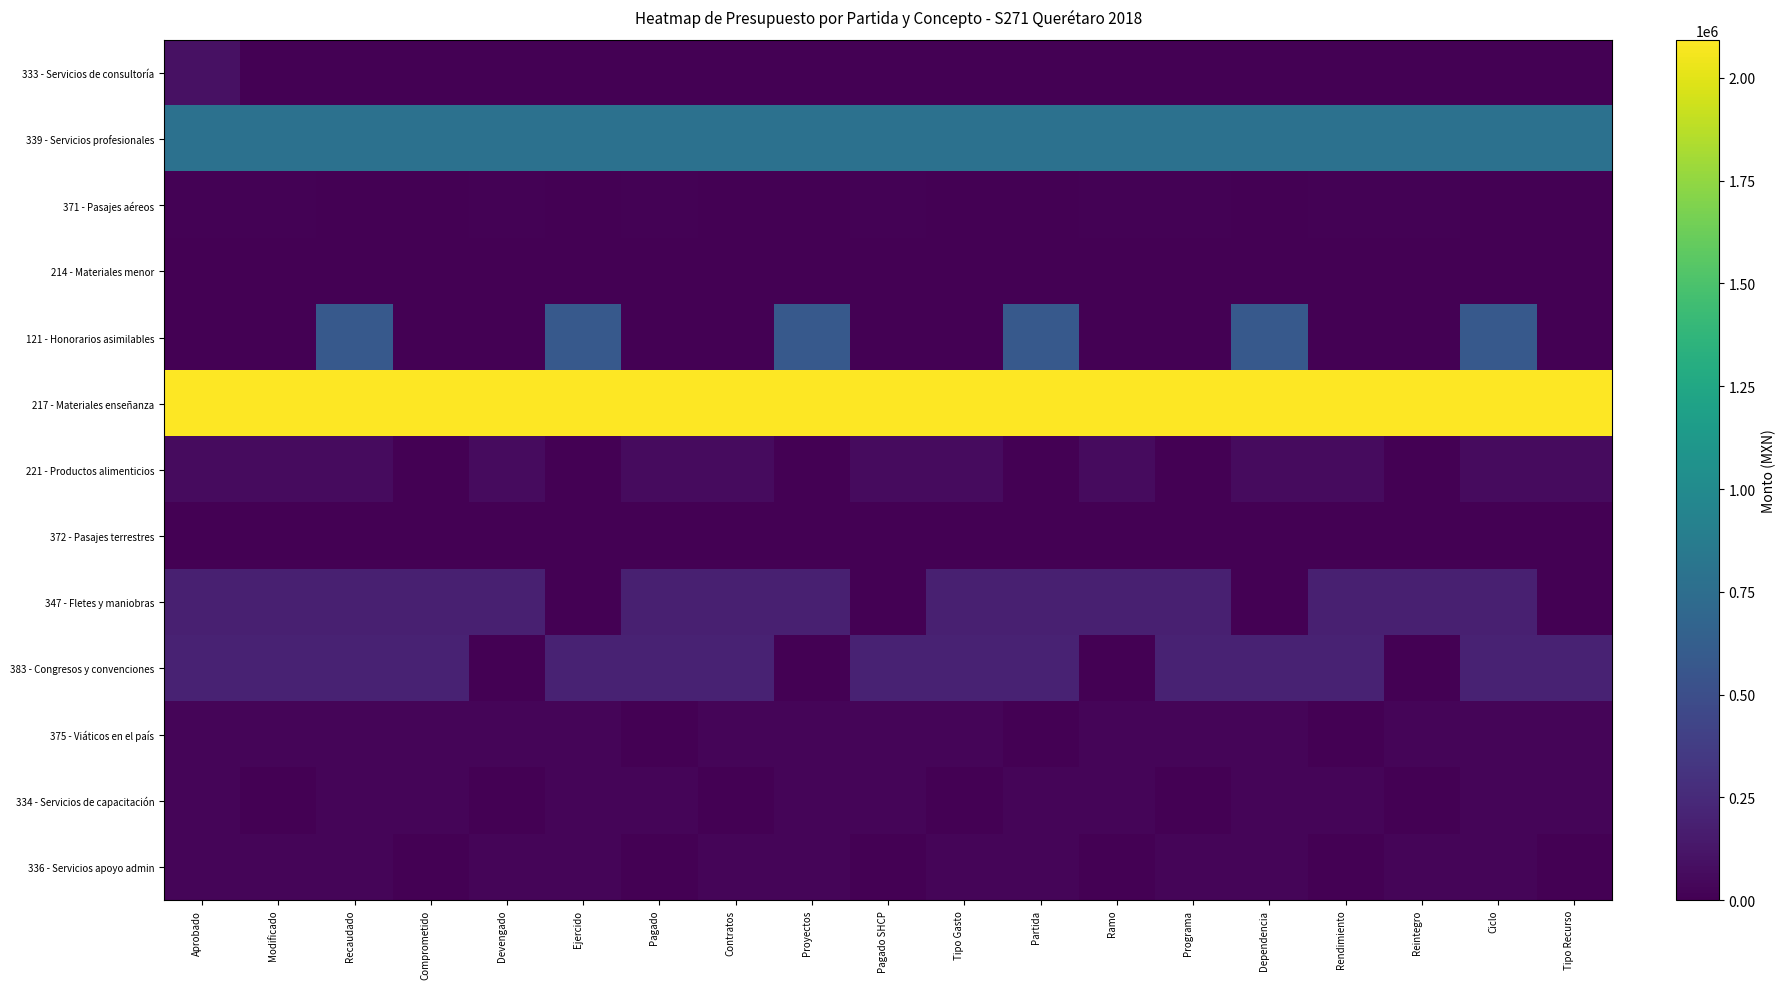

Reading right to left, what are all the values shown in this chart?

333 - Servicios de consultoría: Tipo Recurso=0.0	Ciclo=0.0	Reintegro=0.0	Rendimiento=0.0	Dependencia=0.0	Programa=0.0	Ramo=0.0	Partida=0.0	Tipo Gasto=0.0	Pagado SHCP=0.0	Proyectos=0.0	Contratos=0.0	Pagado=0.0	Ejercido=0.0	Devengado=0.0	Comprometido=0.0	Recaudado=0.0	Modificado=0.0	Aprobado=92279.4
339 - Servicios profesionales: Tipo Recurso=784239.3	Ciclo=784239.3	Reintegro=784239.3	Rendimiento=784239.3	Dependencia=784239.3	Programa=784239.3	Ramo=784239.3	Partida=784239.3	Tipo Gasto=784239.3	Pagado SHCP=784239.3	Proyectos=784239.3	Contratos=784239.3	Pagado=784239.3	Ejercido=784239.3	Devengado=784239.3	Comprometido=784239.3	Recaudado=784239.3	Modificado=784239.3	Aprobado=784239.3
371 - Pasajes aéreos: Tipo Recurso=0.0	Ciclo=0.0	Reintegro=9784.0	Rendimiento=9784.0	Dependencia=0.0	Programa=9784.0	Ramo=9784.0	Partida=0.0	Tipo Gasto=0.0	Pagado SHCP=9784.0	Proyectos=0.0	Contratos=0.0	Pagado=9784.0	Ejercido=0.0	Devengado=9784.0	Comprometido=0.0	Recaudado=0.0	Modificado=9784.0	Aprobado=9784.0
214 - Materiales menor: Tipo Recurso=0.0	Ciclo=1895.0	Reintegro=1895.0	Rendimiento=0.0	Dependencia=1895.0	Programa=1895.0	Ramo=0.0	Partida=1895.0	Tipo Gasto=1895.0	Pagado SHCP=0.0	Proyectos=1895.0	Contratos=1895.0	Pagado=0.0	Ejercido=1895.0	Devengado=0.0	Comprometido=1895.0	Recaudado=0.0	Modificado=1895.0	Aprobado=1895.0
121 - Honorarios asimilables: Tipo Recurso=0.0	Ciclo=585000.0	Reintegro=0.0	Rendimiento=0.0	Dependencia=585000.0	Programa=0.0	Ramo=0.0	Partida=585000.0	Tipo Gasto=0.0	Pagado SHCP=0.0	Proyectos=585000.0	Contratos=0.0	Pagado=0.0	Ejercido=585000.0	Devengado=0.0	Comprometido=0.0	Recaudado=585000.0	Modificado=0.0	Aprobado=0.0
217 - Materiales enseñanza: Tipo Recurso=2093021.3	Ciclo=2093021.3	Reintegro=2093021.3	Rendimiento=2093021.3	Dependencia=2093021.3	Programa=2093021.3	Ramo=2093021.3	Partida=2093021.3	Tipo Gasto=2093021.3	Pagado SHCP=2093021.3	Proyectos=2093021.3	Contratos=2093021.3	Pagado=2093021.3	Ejercido=2093021.3	Devengado=2093021.3	Comprometido=2093021.3	Recaudado=2093021.3	Modificado=2093021.3	Aprobado=2093021.3
221 - Productos alimenticios: Tipo Recurso=61199.3	Ciclo=61199.3	Reintegro=0.0	Rendimiento=61199.3	Dependencia=61199.3	Programa=0.0	Ramo=61199.3	Partida=0.0	Tipo Gasto=61199.3	Pagado SHCP=61199.3	Proyectos=0.0	Contratos=61199.3	Pagado=61199.3	Ejercido=0.0	Devengado=61199.3	Comprometido=0.0	Recaudado=61199.3	Modificado=61199.3	Aprobado=61199.3
372 - Pasajes terrestres: Tipo Recurso=300.0	Ciclo=0.0	Reintegro=300.0	Rendimiento=0.0	Dependencia=300.0	Programa=300.0	Ramo=0.0	Partida=300.0	Tipo Gasto=0.0	Pagado SHCP=300.0	Proyectos=300.0	Contratos=0.0	Pagado=300.0	Ejercido=300.0	Devengado=0.0	Comprometido=300.0	Recaudado=300.0	Modificado=0.0	Aprobado=300.0
347 - Fletes y maniobras: Tipo Recurso=0.0	Ciclo=180300.0	Reintegro=180300.0	Rendimiento=180300.0	Dependencia=0.0	Programa=180300.0	Ramo=180300.0	Partida=180300.0	Tipo Gasto=180300.0	Pagado SHCP=0.0	Proyectos=180300.0	Contratos=180300.0	Pagado=180300.0	Ejercido=0.0	Devengado=180300.0	Comprometido=180300.0	Recaudado=180300.0	Modificado=180300.0	Aprobado=180300.0
383 - Congresos y convenciones: Tipo Recurso=203000.0	Ciclo=203000.0	Reintegro=0.0	Rendimiento=203000.0	Dependencia=203000.0	Programa=203000.0	Ramo=0.0	Partida=203000.0	Tipo Gasto=203000.0	Pagado SHCP=203000.0	Proyectos=0.0	Contratos=203000.0	Pagado=203000.0	Ejercido=203000.0	Devengado=0.0	Comprometido=203000.0	Recaudado=203000.0	Modificado=203000.0	Aprobado=203000.0
375 - Viáticos en el país: Tipo Recurso=28064.0	Ciclo=28064.0	Reintegro=28064.0	Rendimiento=0.0	Dependencia=28064.0	Programa=28064.0	Ramo=28064.0	Partida=0.0	Tipo Gasto=28064.0	Pagado SHCP=28064.0	Proyectos=28064.0	Contratos=28064.0	Pagado=0.0	Ejercido=28064.0	Devengado=28064.0	Comprometido=28064.0	Recaudado=28064.0	Modificado=28064.0	Aprobado=28064.0
334 - Servicios de capacitación: Tipo Recurso=25520.0	Ciclo=25520.0	Reintegro=0.0	Rendimiento=25520.0	Dependencia=25520.0	Programa=0.0	Ramo=25520.0	Partida=25520.0	Tipo Gasto=0.0	Pagado SHCP=25520.0	Proyectos=25520.0	Contratos=0.0	Pagado=25520.0	Ejercido=25520.0	Devengado=0.0	Comprometido=25520.0	Recaudado=25520.0	Modificado=0.0	Aprobado=25520.0
336 - Servicios apoyo admin: Tipo Recurso=0.0	Ciclo=29167.0	Reintegro=29167.0	Rendimiento=0.0	Dependencia=29167.0	Programa=29167.0	Ramo=0.0	Partida=29167.0	Tipo Gasto=29167.0	Pagado SHCP=0.0	Proyectos=29167.0	Contratos=29167.0	Pagado=0.0	Ejercido=29167.0	Devengado=29167.0	Comprometido=0.0	Recaudado=29167.0	Modificado=29167.0	Aprobado=29167.0